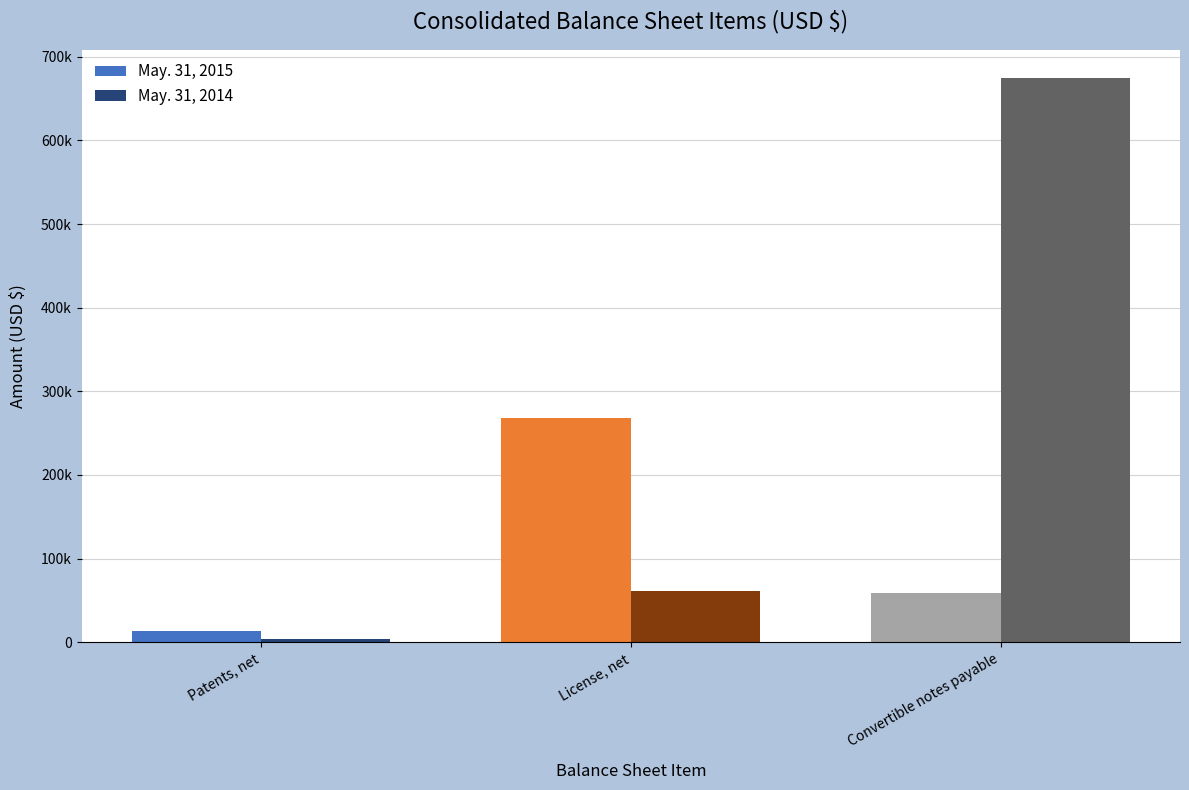

Where is May. 31, 2015 nearest to the value 140971?

Convertible notes payable